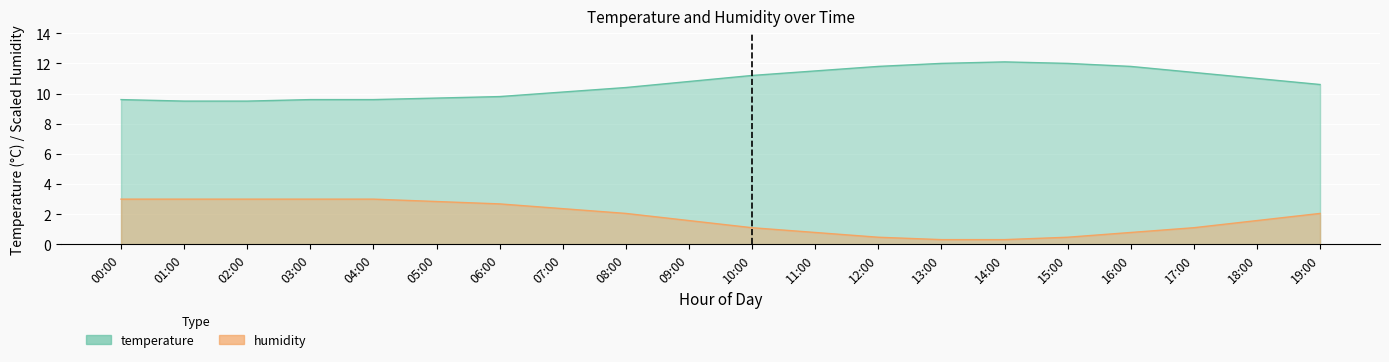

The value of humidity at 02:00 is 4.6. True or false?

False